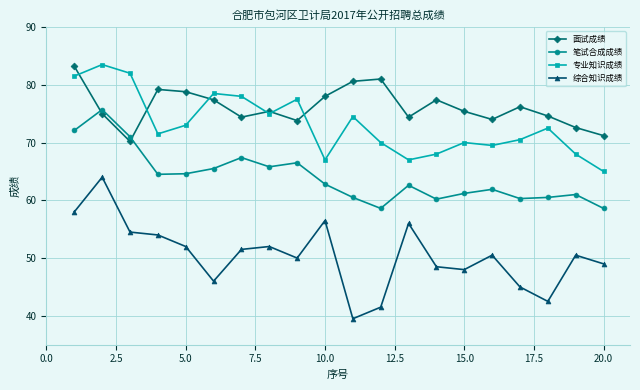

What is the value of the 笔试合成成绩 point at the 19th from the left?

61.0